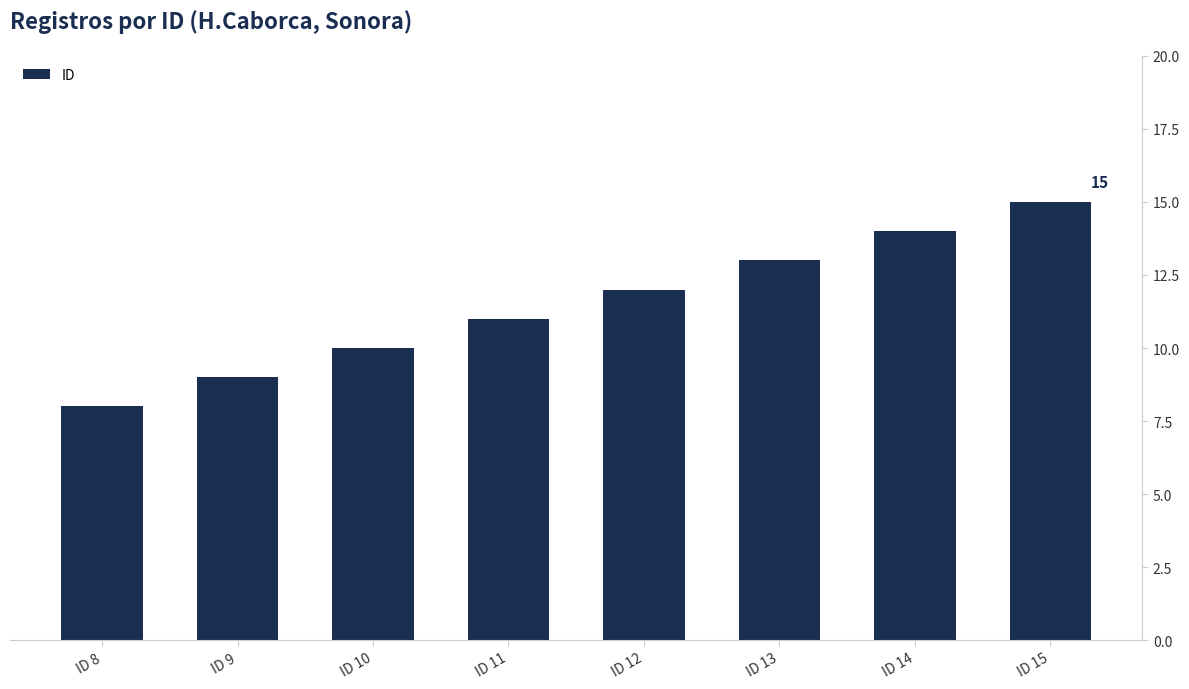

What is the value of the 7th bar from the left?

14